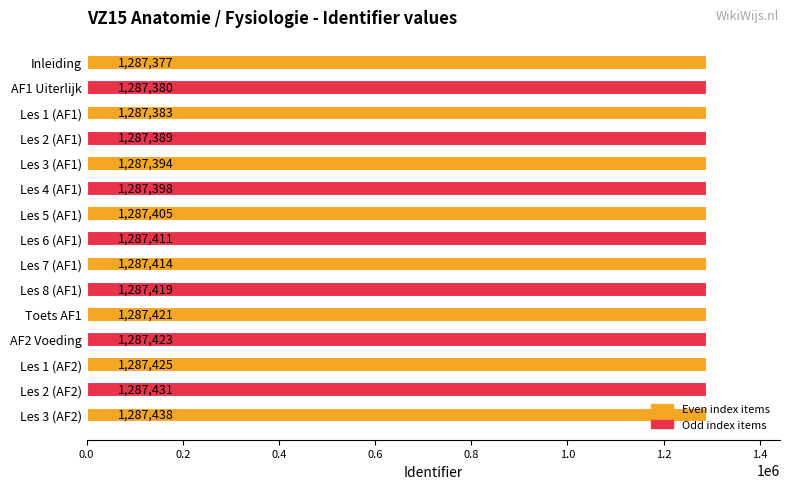

The chart shows a value of 1287414 at Les 7 (AF1). True or false?

True